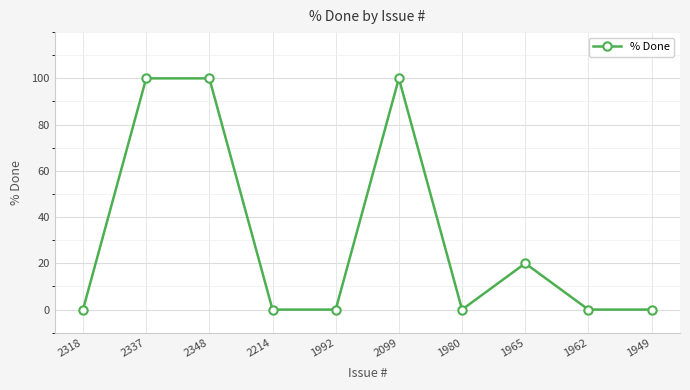

What is the maximum value shown in the chart?

100